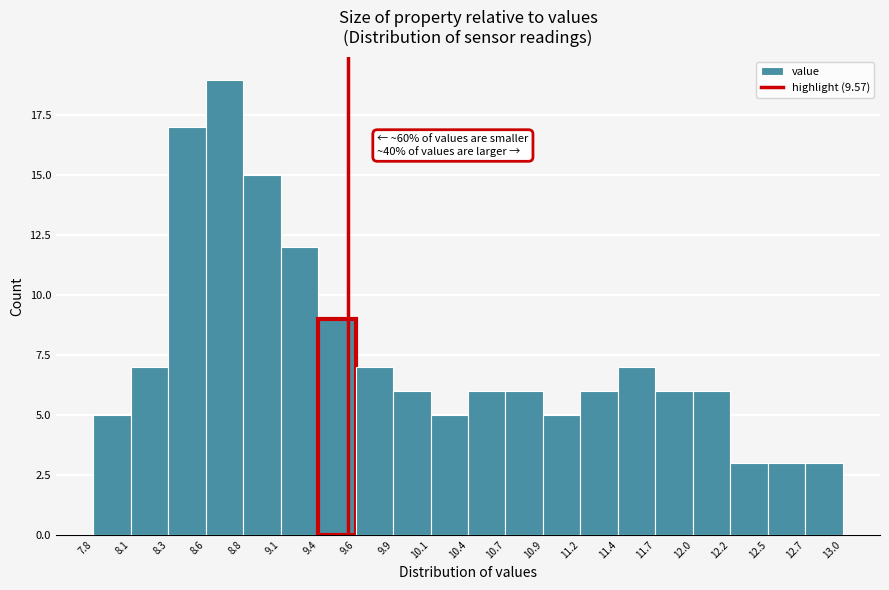

Which range on the x-axis has the tallest bar?

8.6 to 8.8